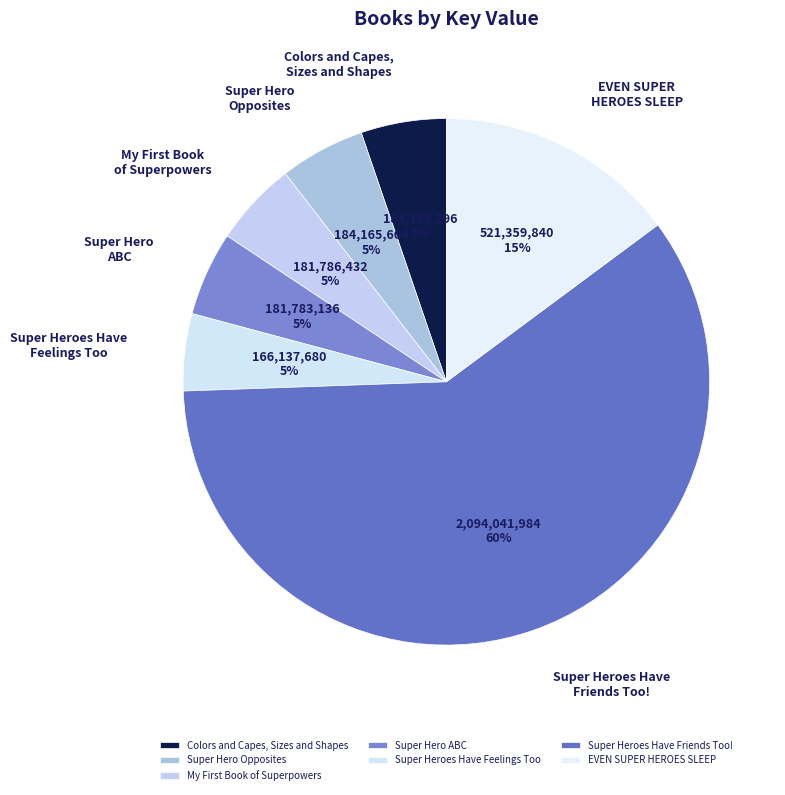

Between Super Hero Opposites and EVEN SUPER HEROES SLEEP, which is larger?

EVEN SUPER HEROES SLEEP